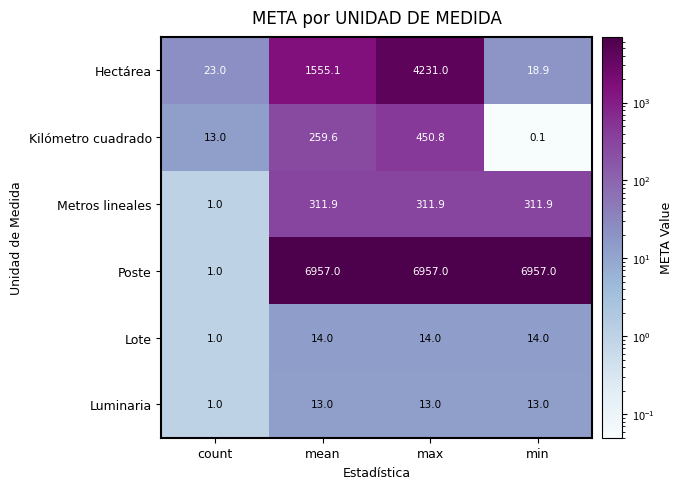

Which series changed the most between mean and max?

Hectárea